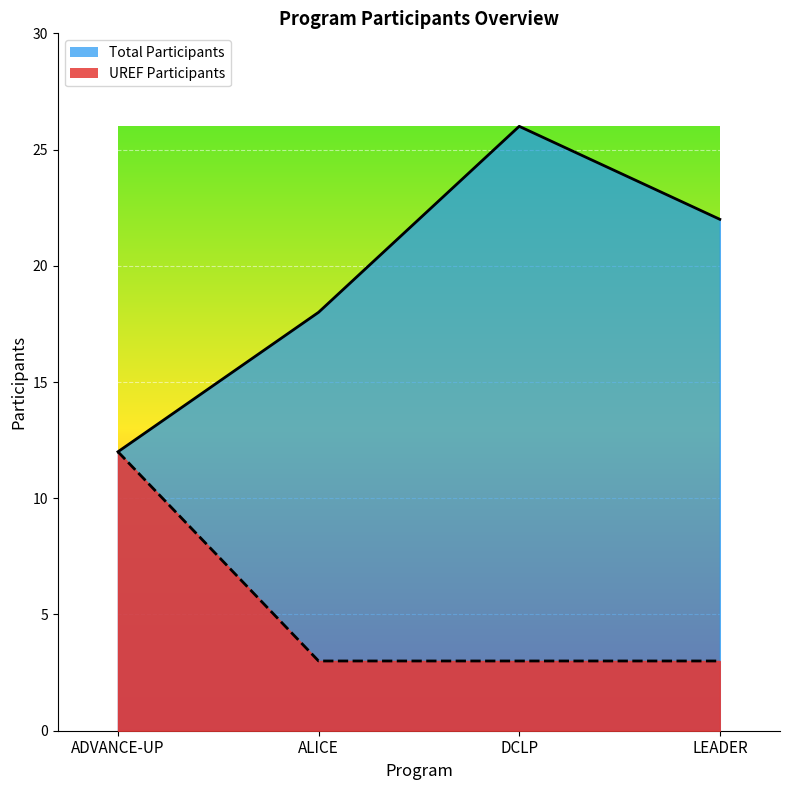

How many values in the Total Participants series are below 22?

2